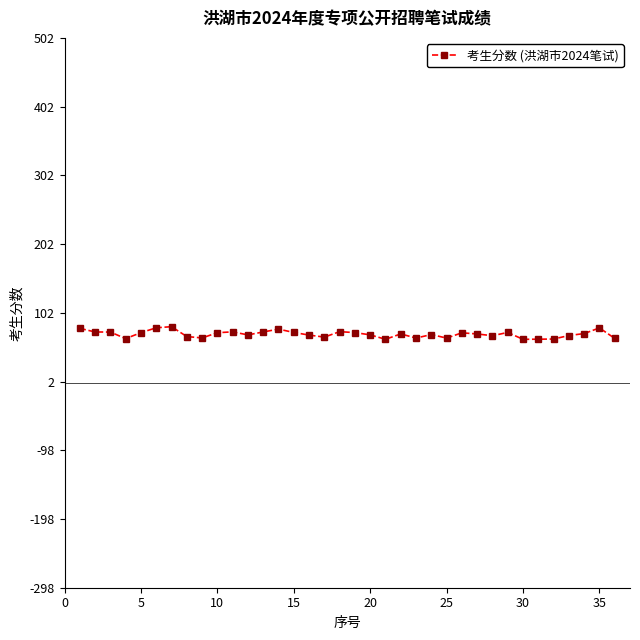

What is the minimum value shown in the chart?

63.4